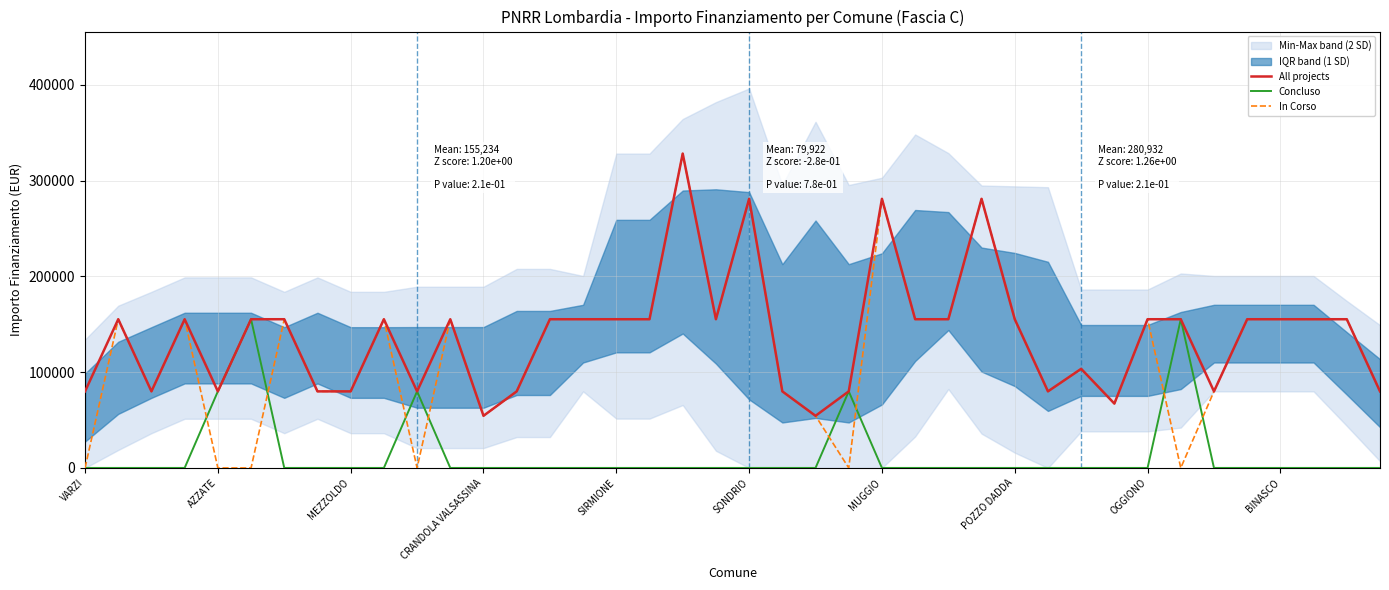

Is this an area chart (filled region under the line)?

No